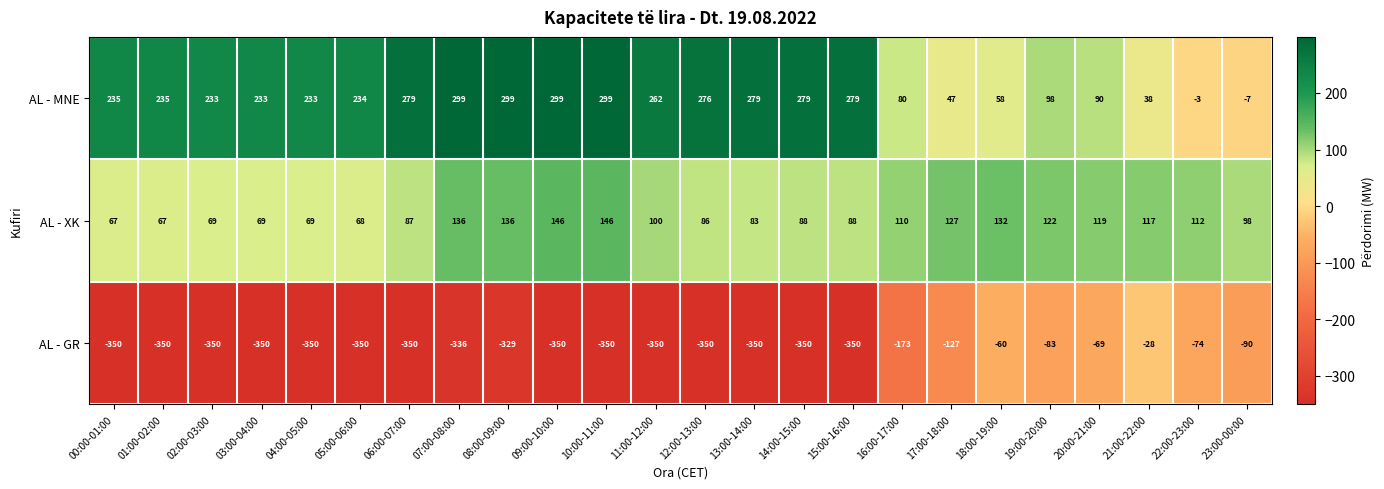

The AL - GR series shows -149 at 15:00-16:00. True or false?

False